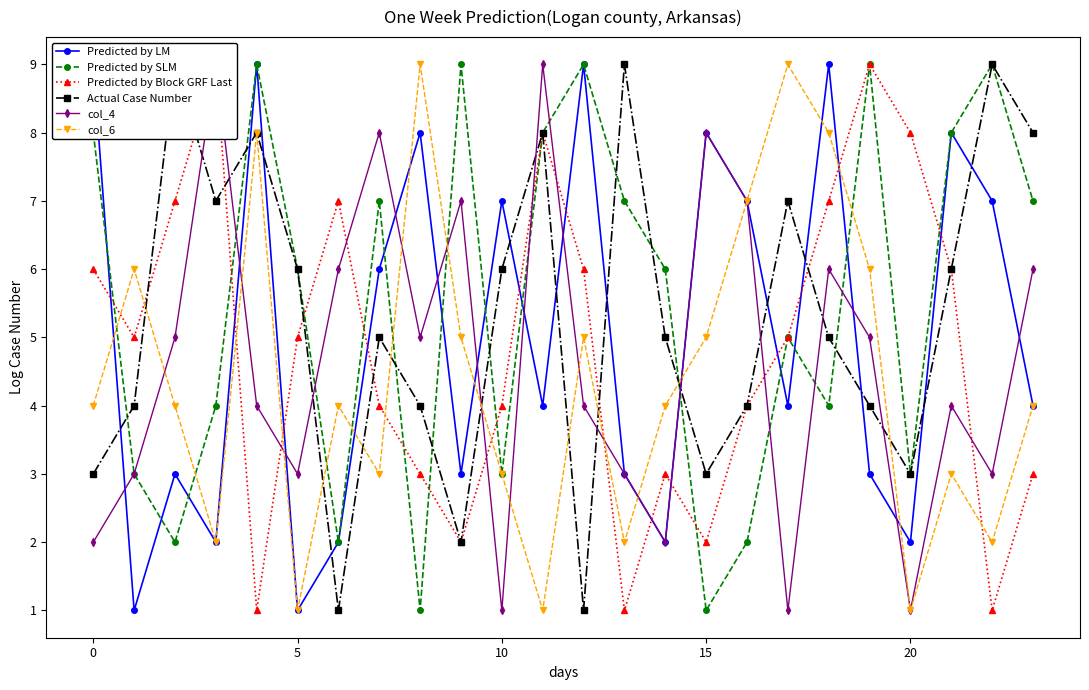

True or false: Actual Case Number has more than 0 interior local peaks.

True